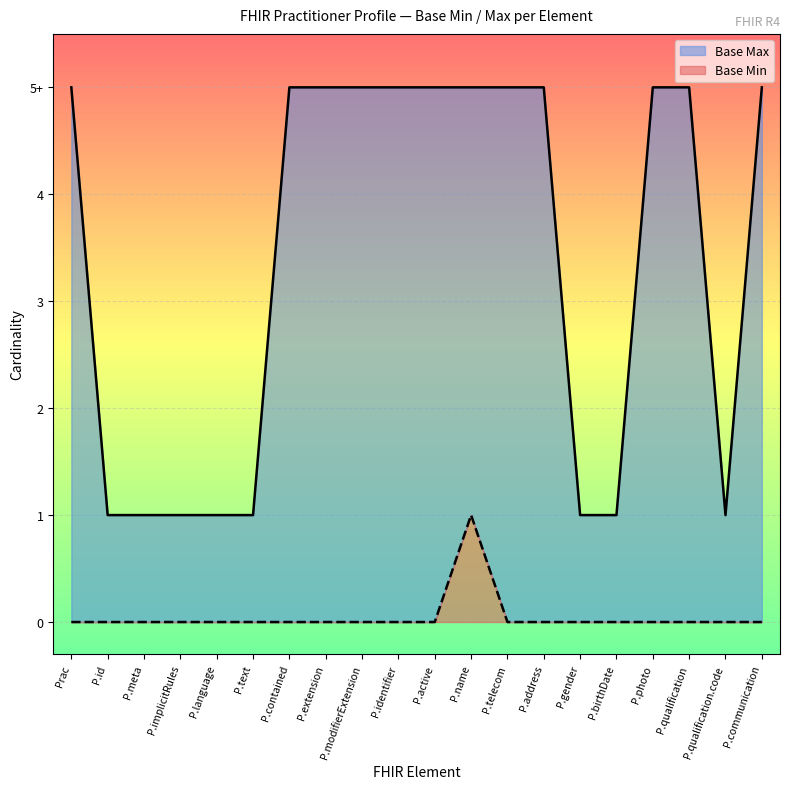

What are all the series names shown in the legend?

Base Max, Base Min